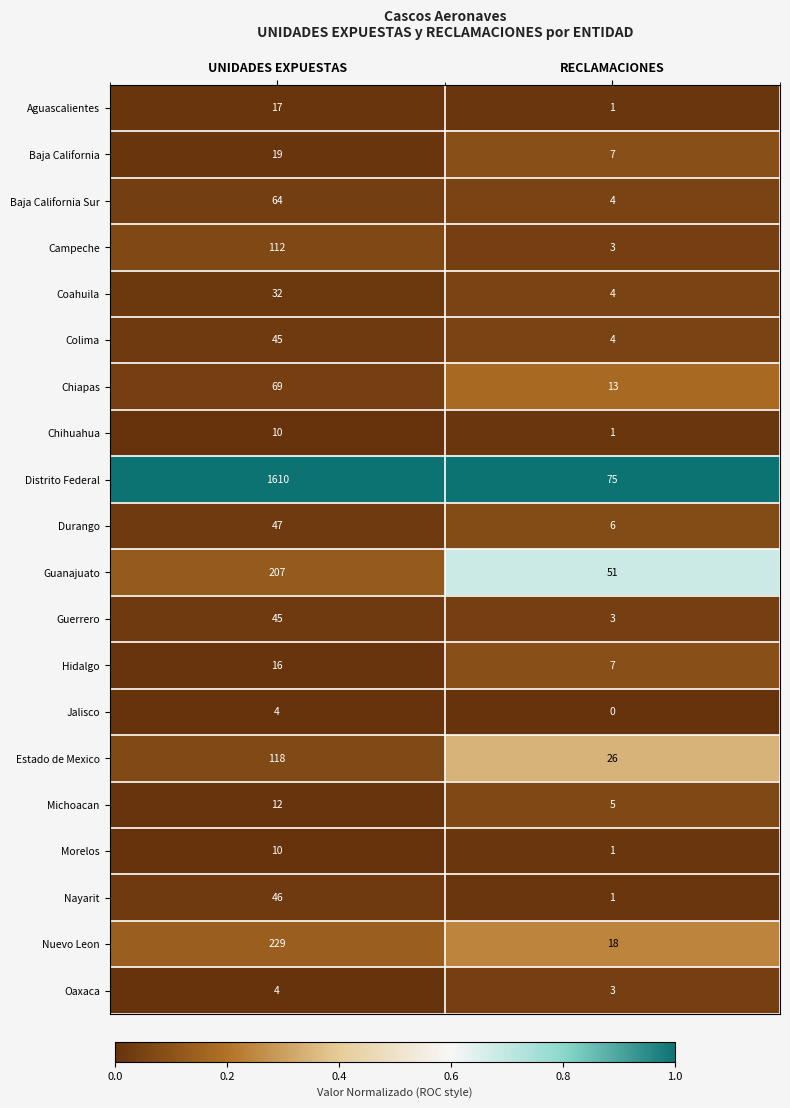

The value of Colima at RECLAMACIONES is 2. True or false?

False